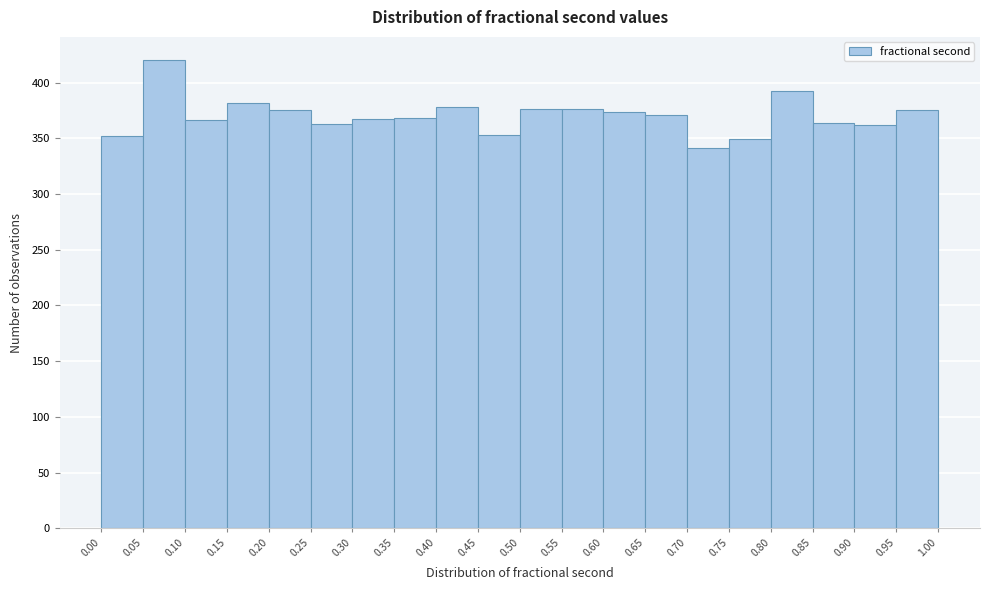

How tall is the bar that spans 0.95 to 1.00 on the x-axis? The values are not printed on the chart, so give them approximately, as read against the axis.

375